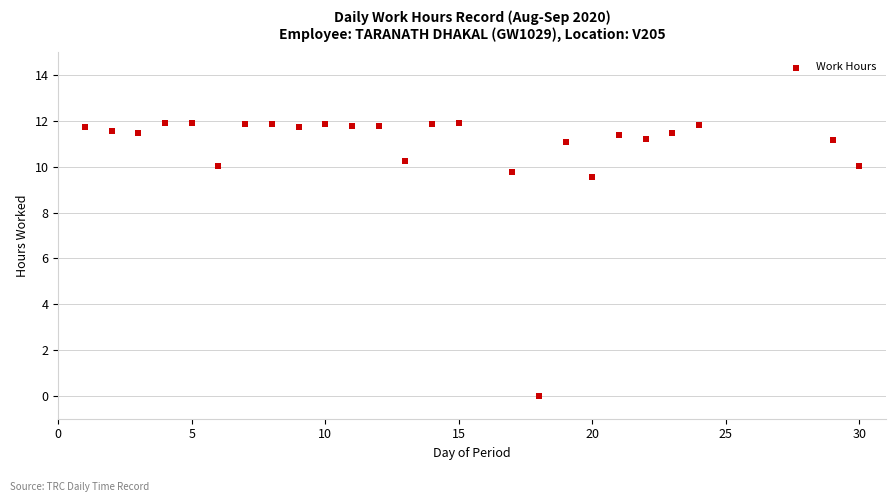

What Y value in the scatter plot is closest to 5?

9.6